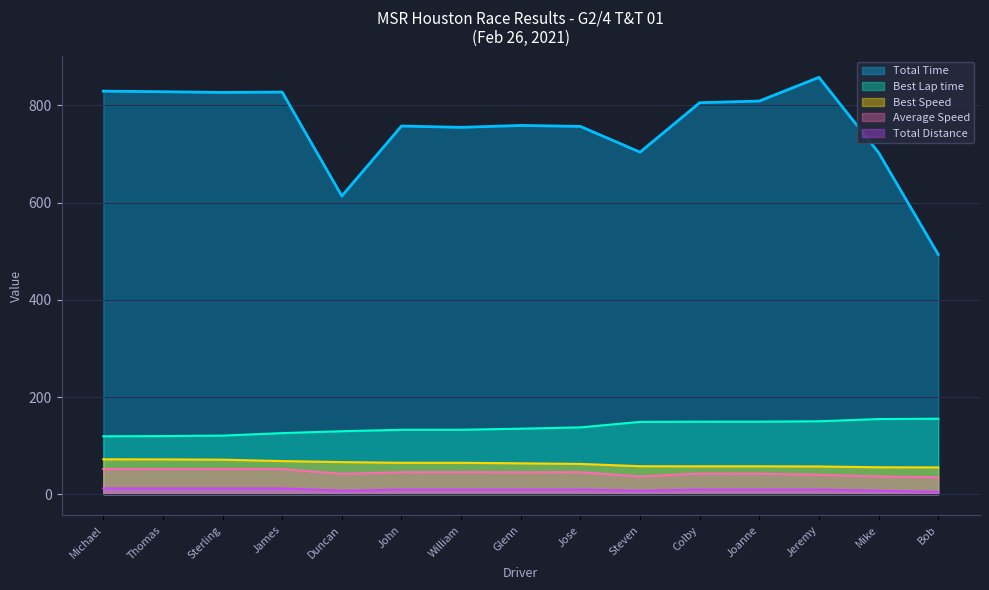

What is the difference between the maximum and minimum values in the Best Lap time series?

36.1